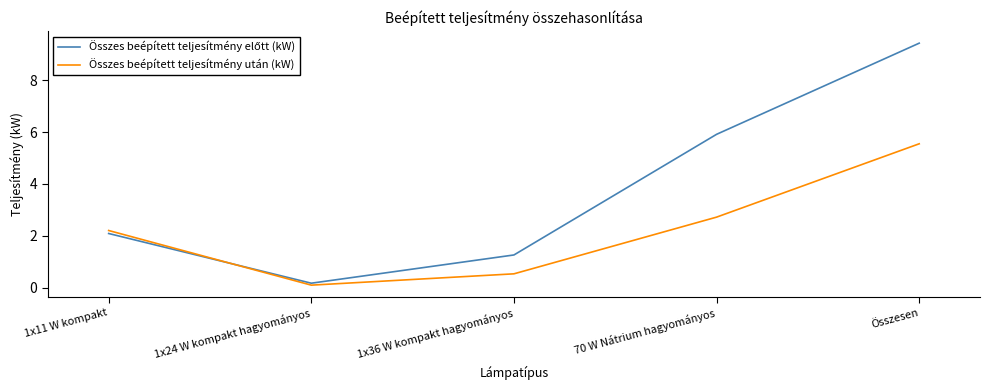

List the labels in order of Összes beépített teljesítmény után (kW) value, smallest first.

1x24 W kompakt hagyományos, 1x36 W kompakt hagyományos, 1x11 W kompakt, 70 W Nátrium hagyományos, Összesen